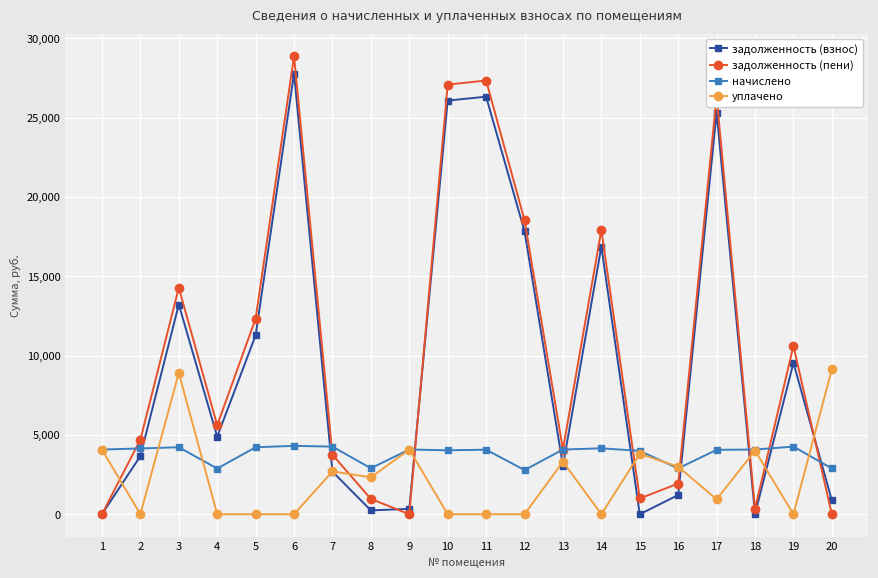

What is the value of the задолженность (пени) point at the 8th from the left?

966.4